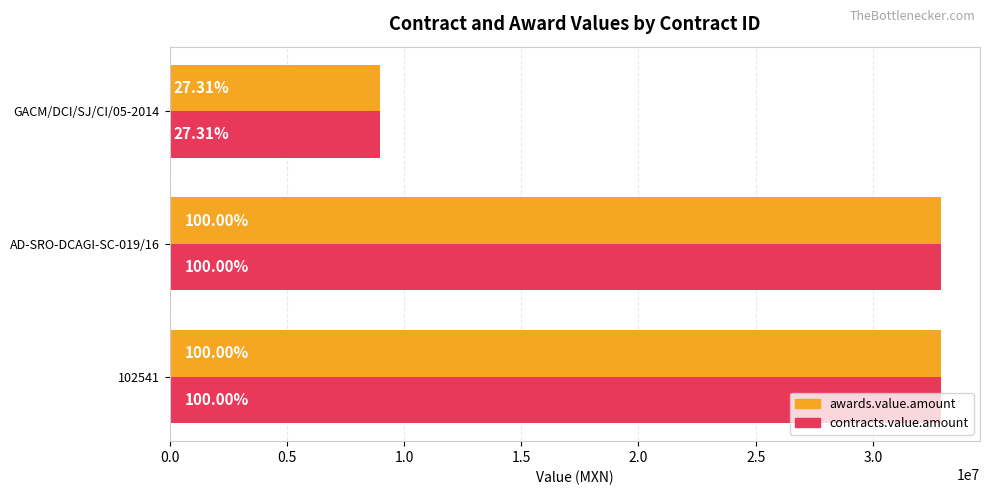

What are all the series names shown in the legend?

awards.value.amount, contracts.value.amount